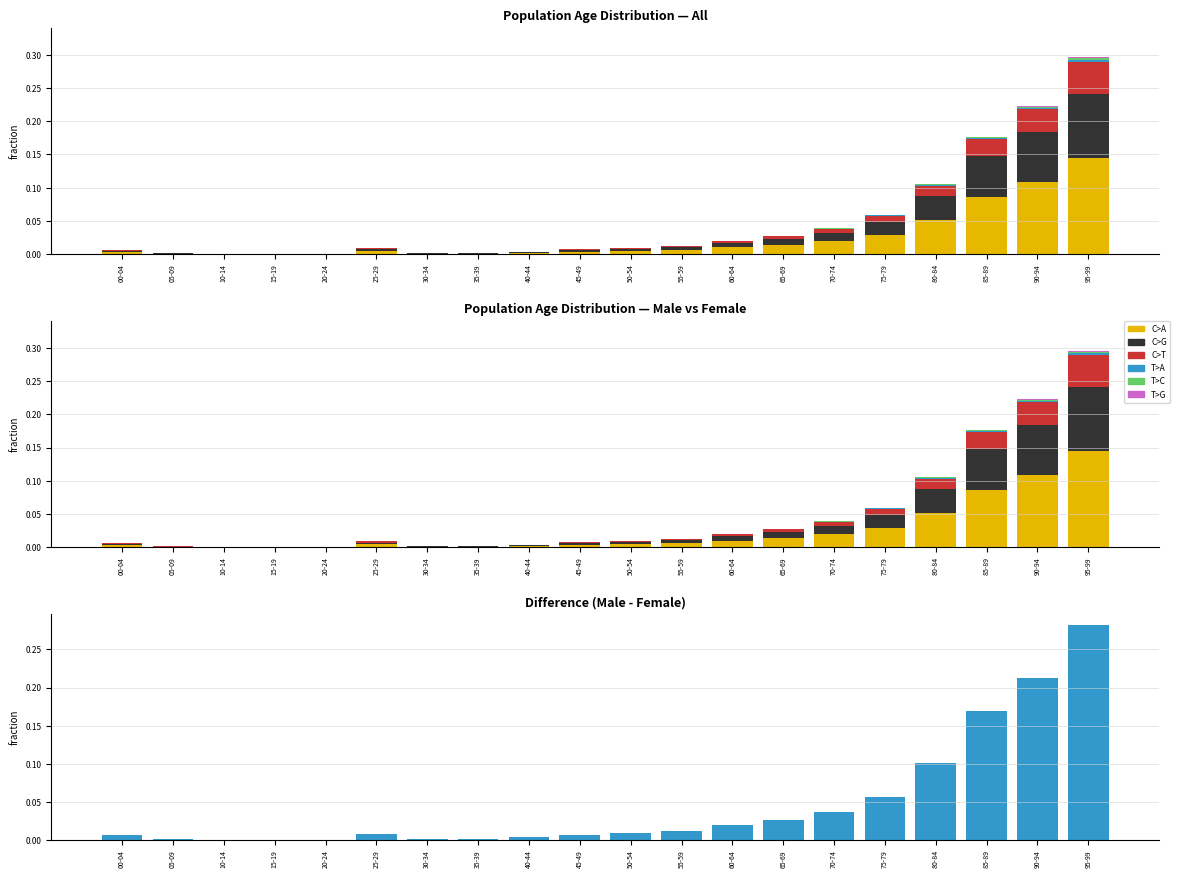

Reading left to right, extract all data points from this chart.

C>A: 00-04=0.0	05-09=0.0	10-14=0.0	15-19=0.0	20-24=0.0	25-29=0.0	30-34=0.0	35-39=0.0	40-44=0.0	45-49=0.0	50-54=0.0	55-59=0.0	60-64=0.0	65-69=0.0	70-74=0.0	75-79=0.0	80-84=0.1	85-89=0.1	90-94=0.1	95-99=0.1
C>G: 00-04=0.0	05-09=0.0	10-14=0.0	15-19=0.0	20-24=0.0	25-29=0.0	30-34=0.0	35-39=0.0	40-44=0.0	45-49=0.0	50-54=0.0	55-59=0.0	60-64=0.0	65-69=0.0	70-74=0.0	75-79=0.0	80-84=0.0	85-89=0.1	90-94=0.1	95-99=0.1
C>T: 00-04=0.0	05-09=0.0	10-14=0.0	15-19=0.0	20-24=0.0	25-29=0.0	30-34=0.0	35-39=0.0	40-44=0.0	45-49=0.0	50-54=0.0	55-59=0.0	60-64=0.0	65-69=0.0	70-74=0.0	75-79=0.0	80-84=0.0	85-89=0.0	90-94=0.0	95-99=0.0
T>A: 00-04=0.0	05-09=0.0	10-14=0.0	15-19=0.0	20-24=0.0	25-29=0.0	30-34=0.0	35-39=0.0	40-44=0.0	45-49=0.0	50-54=0.0	55-59=0.0	60-64=0.0	65-69=0.0	70-74=0.0	75-79=0.0	80-84=0.0	85-89=0.0	90-94=0.0	95-99=0.0
T>C: 00-04=0.0	05-09=0.0	10-14=0.0	15-19=0.0	20-24=0.0	25-29=0.0	30-34=0.0	35-39=0.0	40-44=0.0	45-49=0.0	50-54=0.0	55-59=0.0	60-64=0.0	65-69=0.0	70-74=0.0	75-79=0.0	80-84=0.0	85-89=0.0	90-94=0.0	95-99=0.0
T>G: 00-04=0.0	05-09=0.0	10-14=0.0	15-19=0.0	20-24=0.0	25-29=0.0	30-34=0.0	35-39=0.0	40-44=0.0	45-49=0.0	50-54=0.0	55-59=0.0	60-64=0.0	65-69=0.0	70-74=0.0	75-79=0.0	80-84=0.0	85-89=0.0	90-94=0.0	95-99=0.0